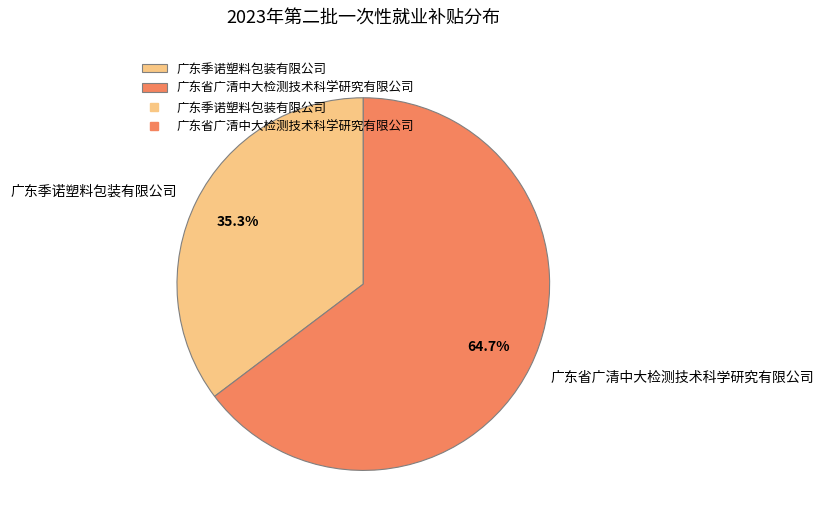

Between 广东季诺塑料包装有限公司 and 广东省广清中大检测技术科学研究有限公司, which is larger?

广东省广清中大检测技术科学研究有限公司